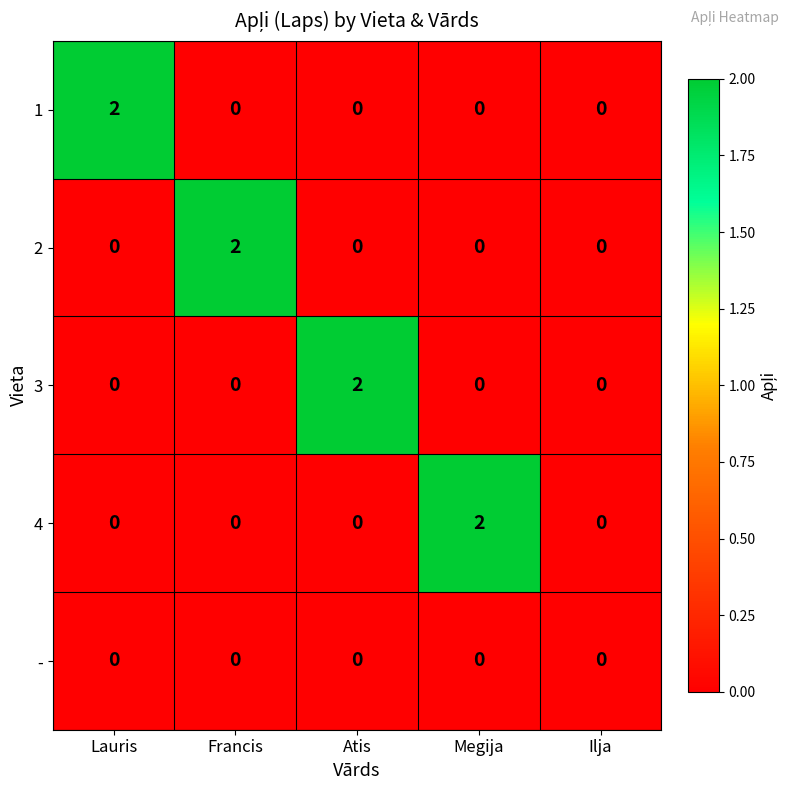

Reading left to right, what are all the values shown in this chart?

1: Lauris=2	Francis=0	Atis=0	Megija=0	Ilja=0
2: Lauris=0	Francis=2	Atis=0	Megija=0	Ilja=0
3: Lauris=0	Francis=0	Atis=2	Megija=0	Ilja=0
4: Lauris=0	Francis=0	Atis=0	Megija=2	Ilja=0
-: Lauris=0	Francis=0	Atis=0	Megija=0	Ilja=0